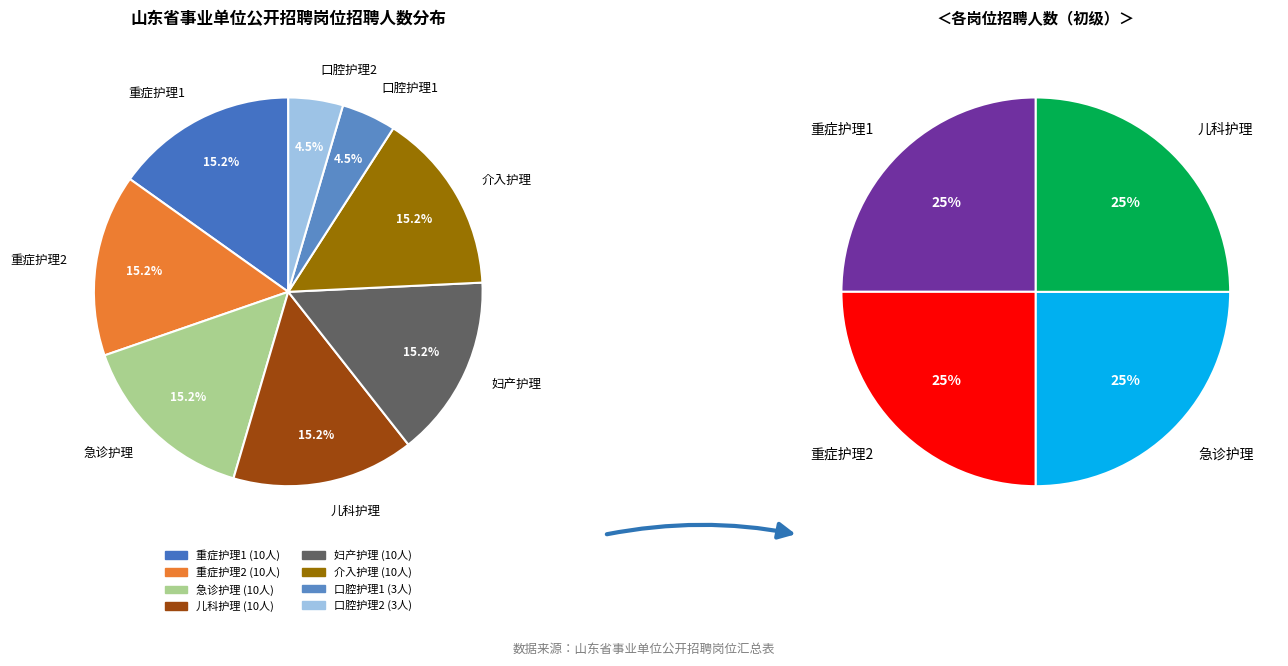

Count the number of slices in the pie.

8